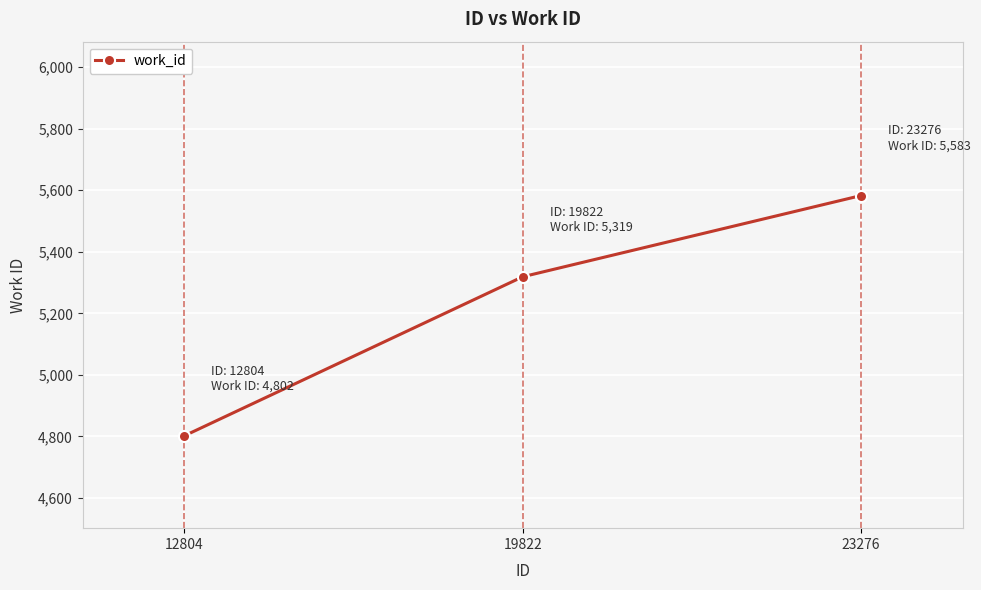

Reading left to right, extract all data points from this chart.

12804=4802	19822=5319	23276=5583